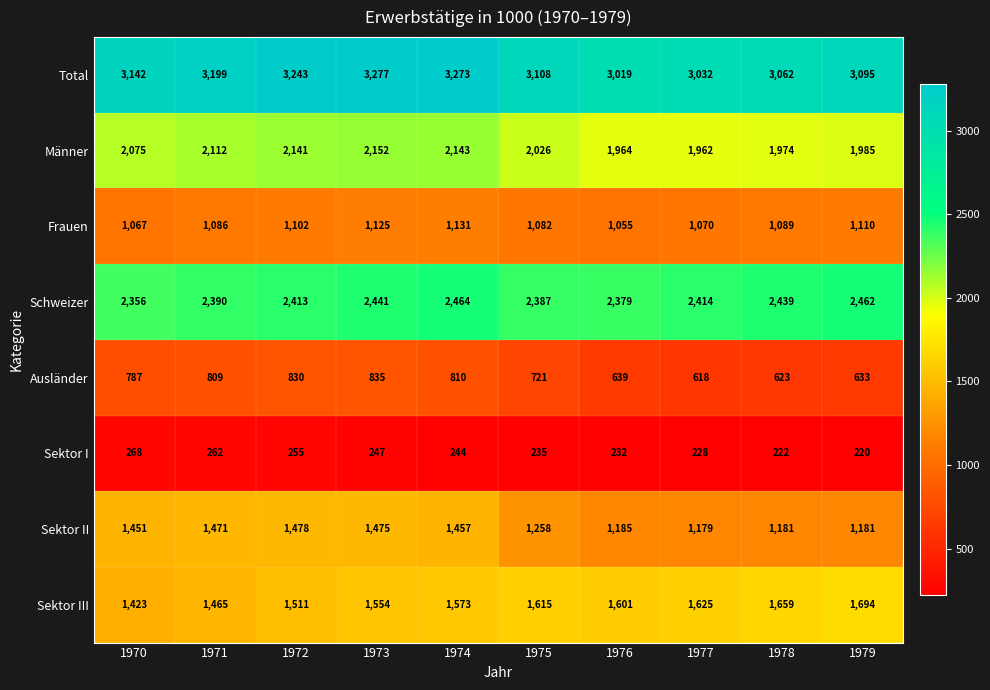

At which label is Sektor I closest to 244?

1974